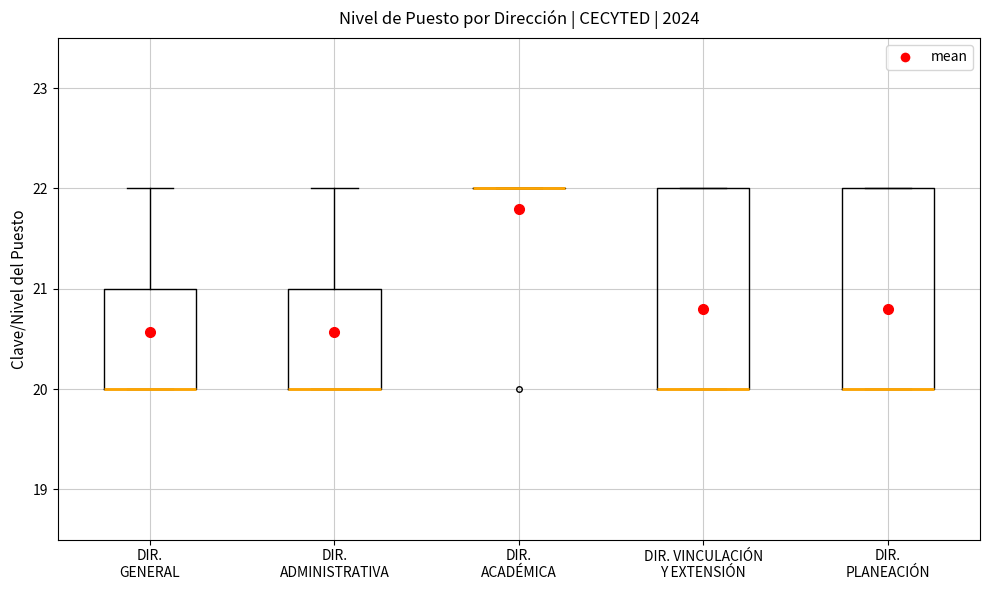

Reading left to right, transcribe this box plot: for each box, give where its median line is, the range the box spans, and where its two whiskers end, as read against the y-axis. The values are not printed on the chart, so give them approximately, as read against the axis.

DIR. GENERAL: median 20 (drawn on the box's lower edge), box 20 to 21, whiskers 20 to 22
DIR. ADMINISTRATIVA: median 20 (drawn on the box's lower edge), box 20 to 21, whiskers 20 to 22
DIR. ACADÉMICA: box collapsed to a line at 22, whiskers 22 to 22
DIR. VINCULACIÓN Y EXTENSIÓN: median 20 (drawn on the box's lower edge), box 20 to 22, whiskers 20 to 22
DIR. PLANEACIÓN: median 20 (drawn on the box's lower edge), box 20 to 22, whiskers 20 to 22